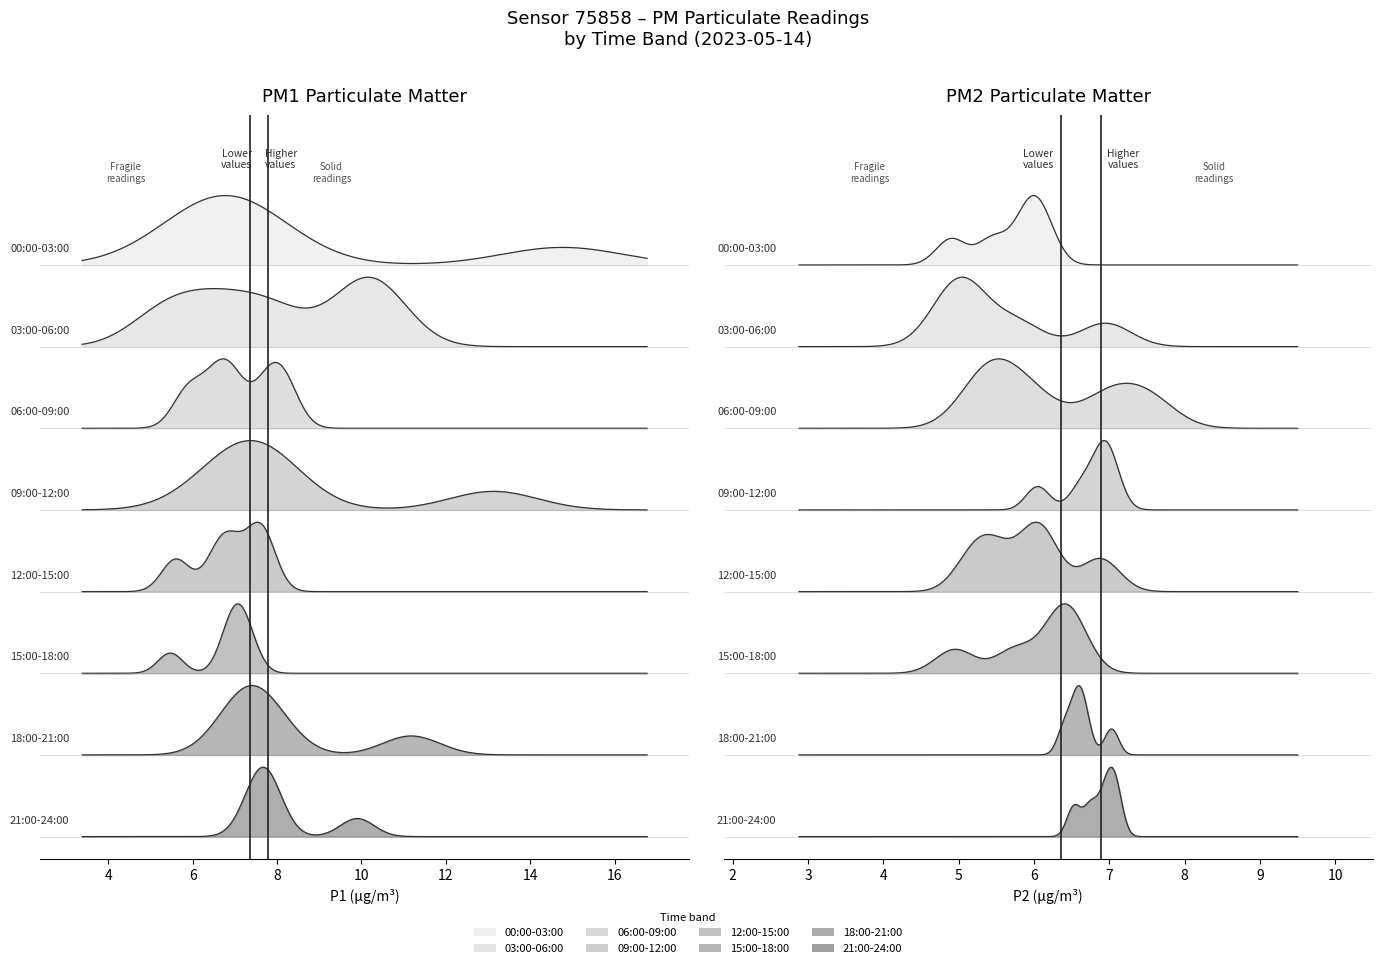

True or false: P2 and P1 intersect in this chart.

False